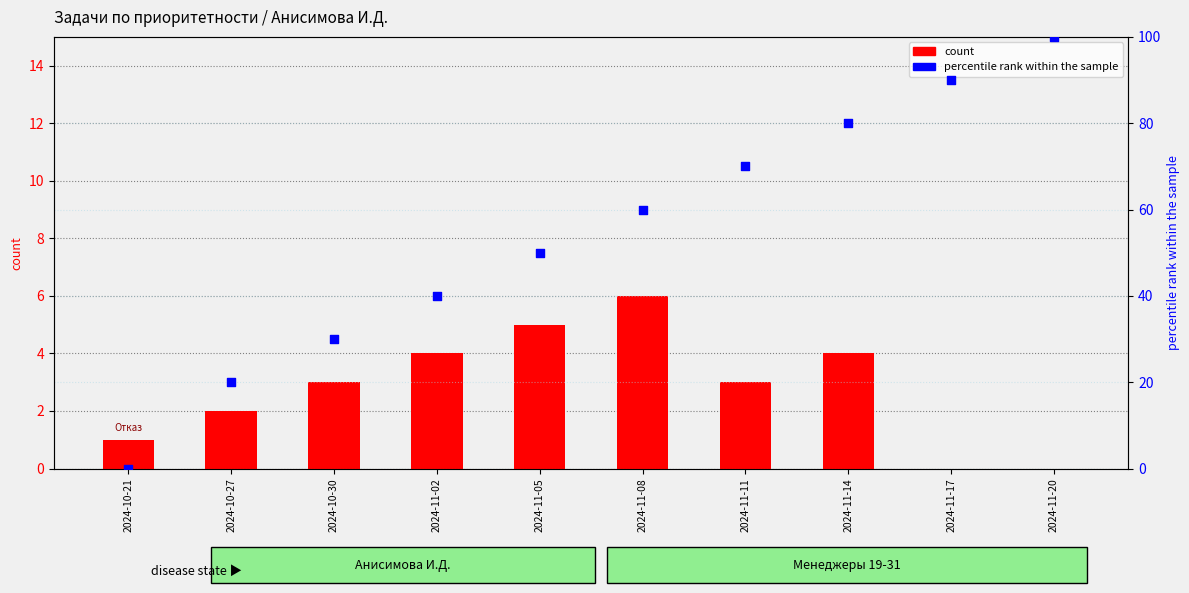

Which series has the largest total across all categories?

percentile rank within the sample